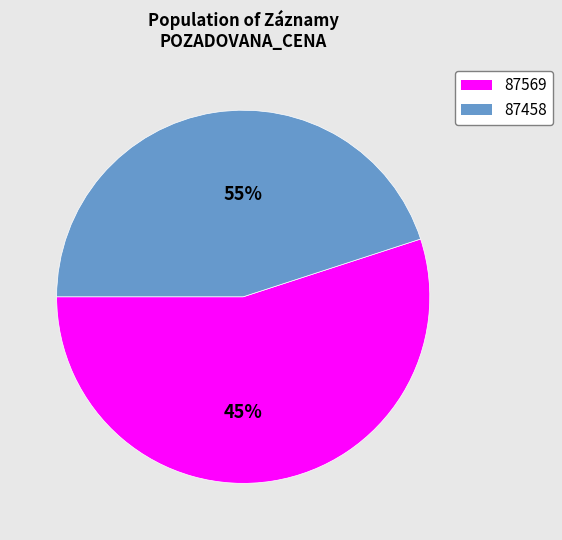

Is 87458 the majority of the pie?

No